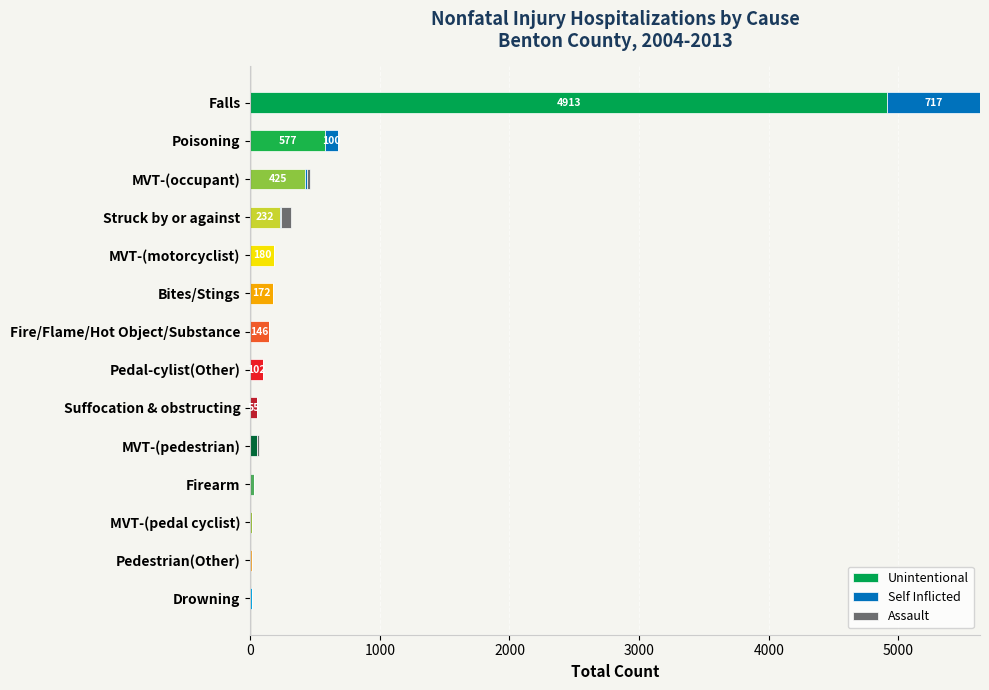

The Unintentional series shows 146 at Fire/Flame/Hot Object/Substance. True or false?

True